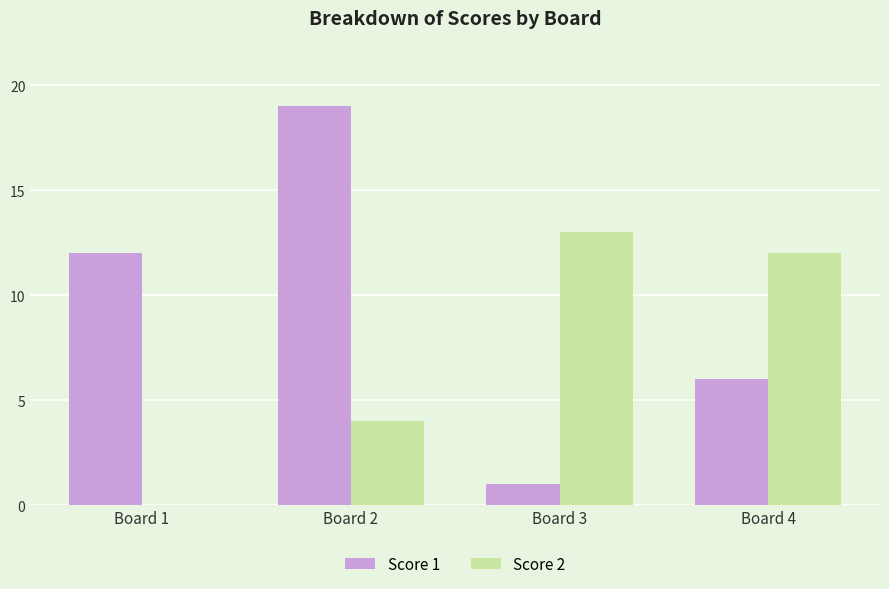

At which category is the sum across all series the highest?

Board 2